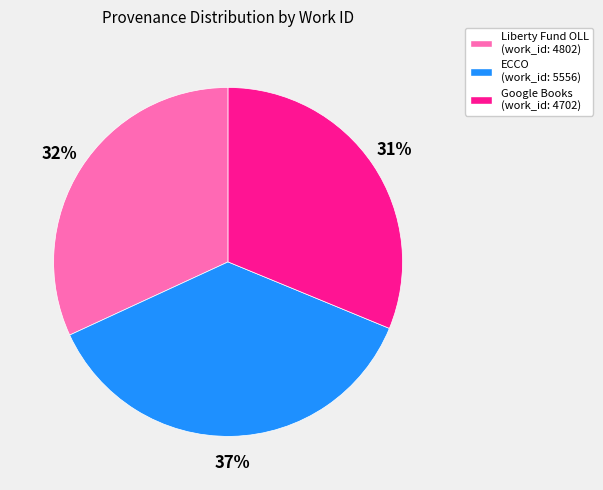

Does any single category account for the majority?

No